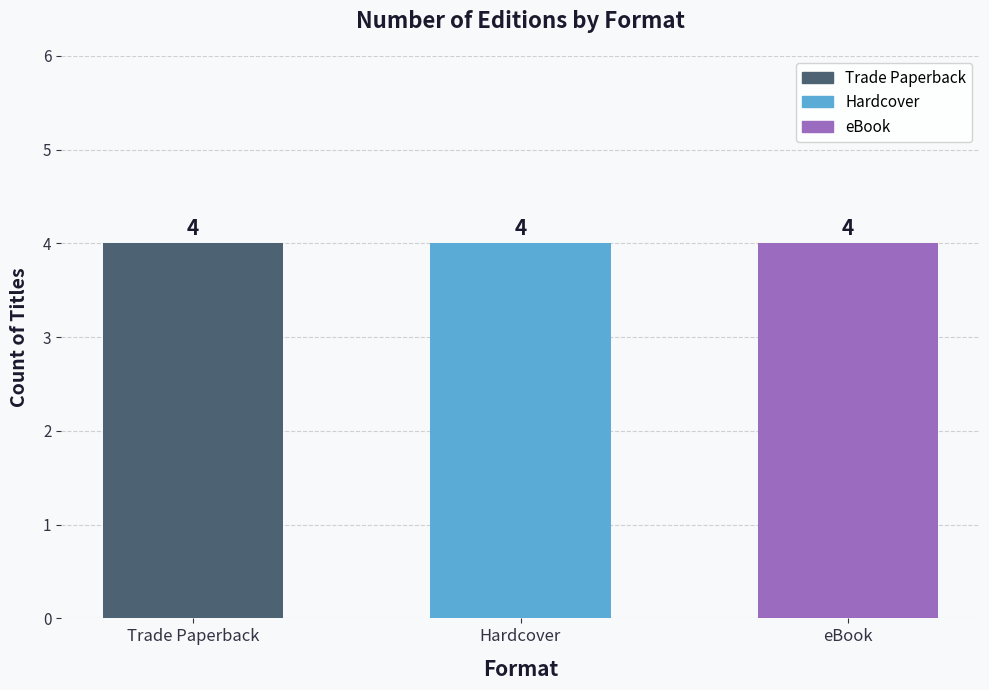

Which label corresponds to the largest value in the chart?

Trade Paperback